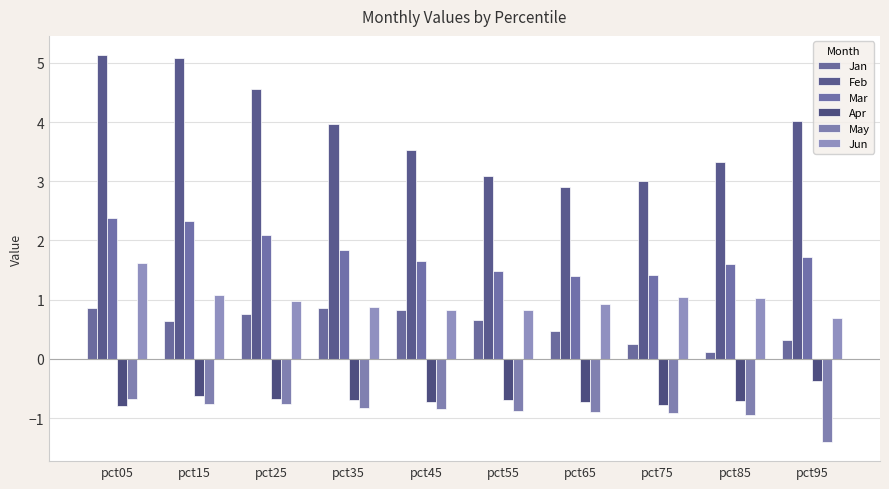

Which label corresponds to the largest value in the chart?

pct05